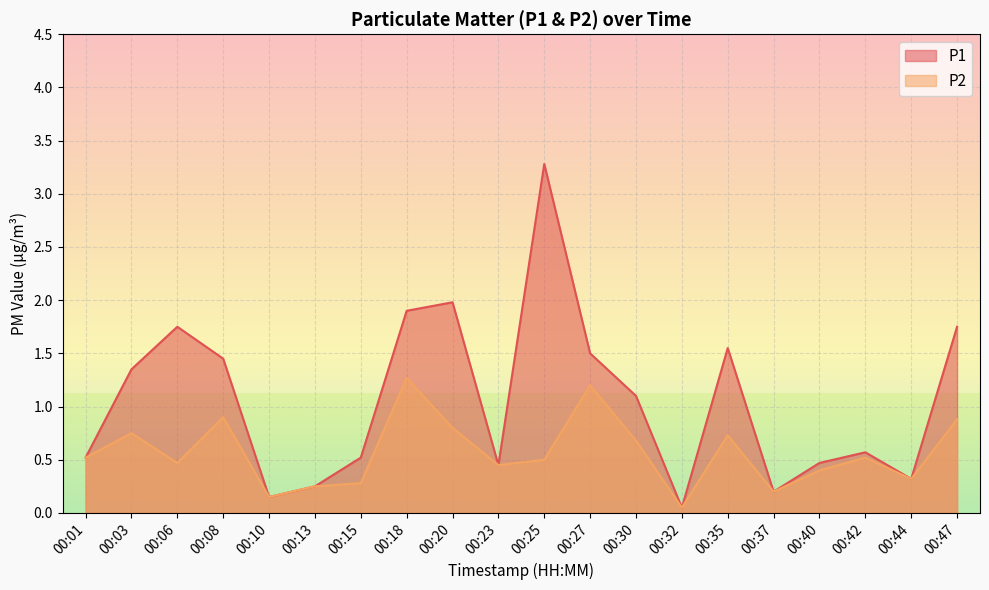

What is the difference between the second highest and second lowest values in the P2 series?

1.1